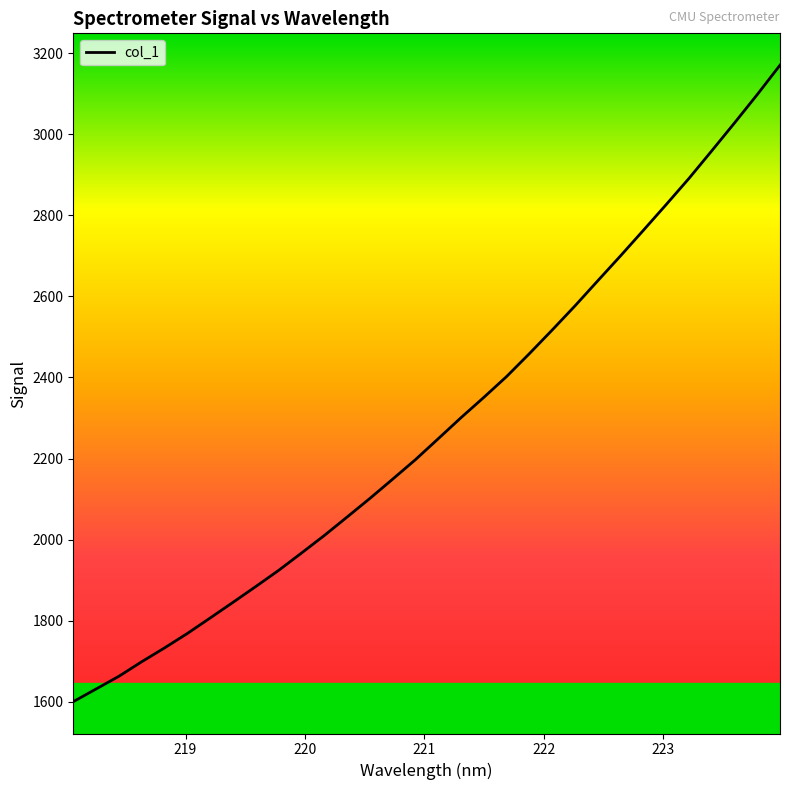

What is the smallest value displayed?

1599.9